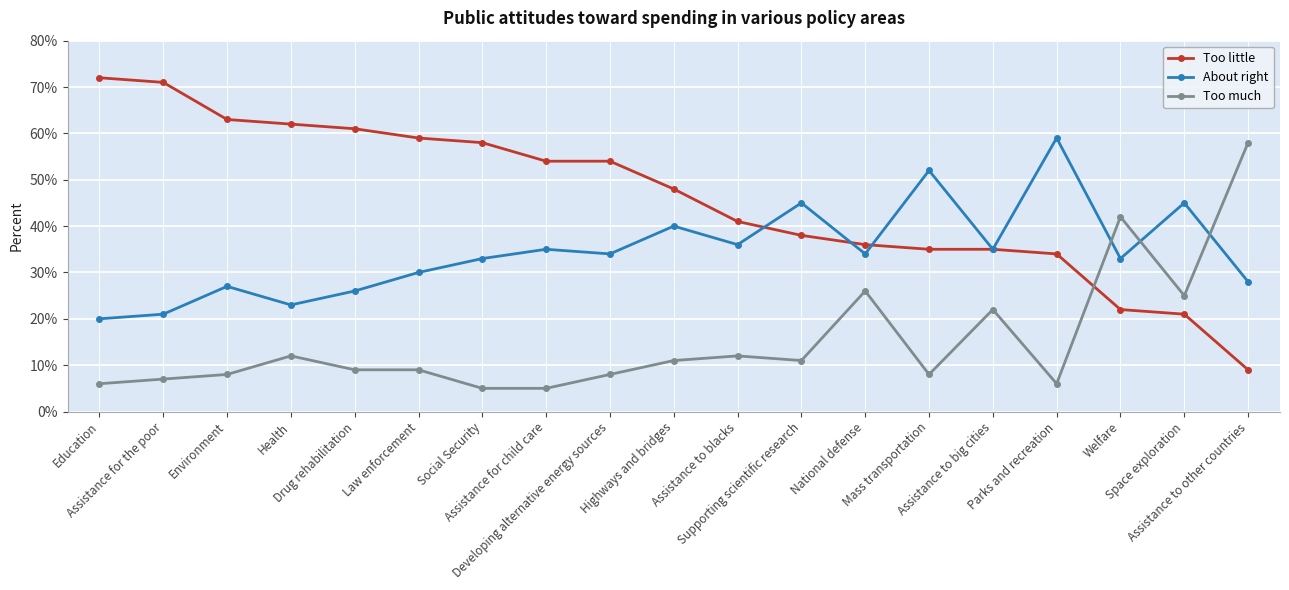

True or false: Too much has more than 2 points higher than both neighbors.

True